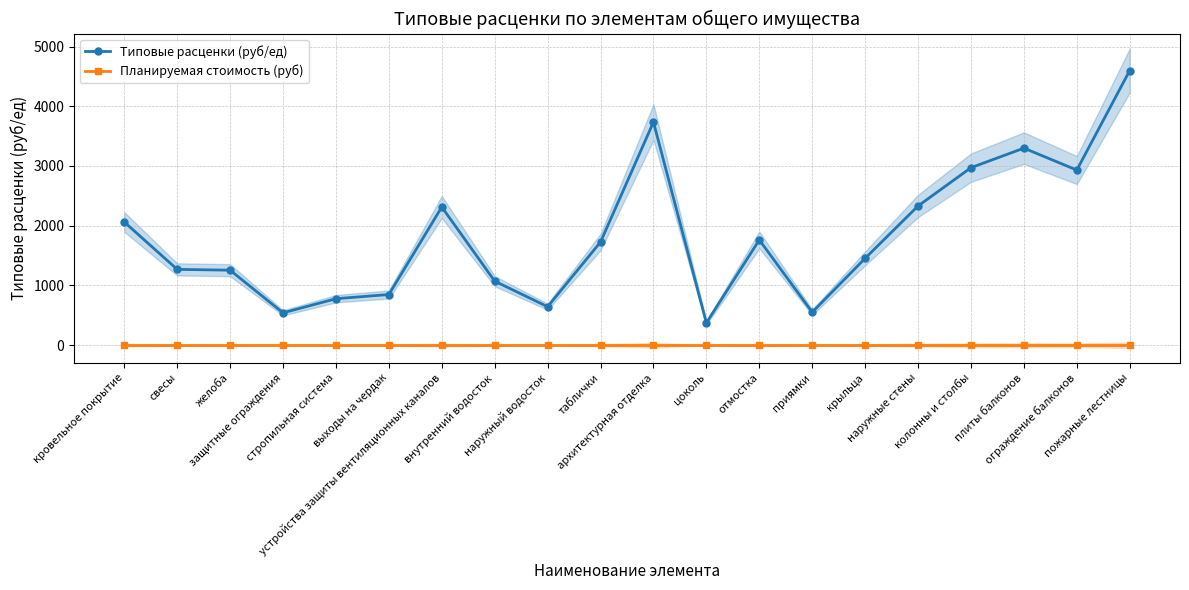

What position from the left is отмостка?

13